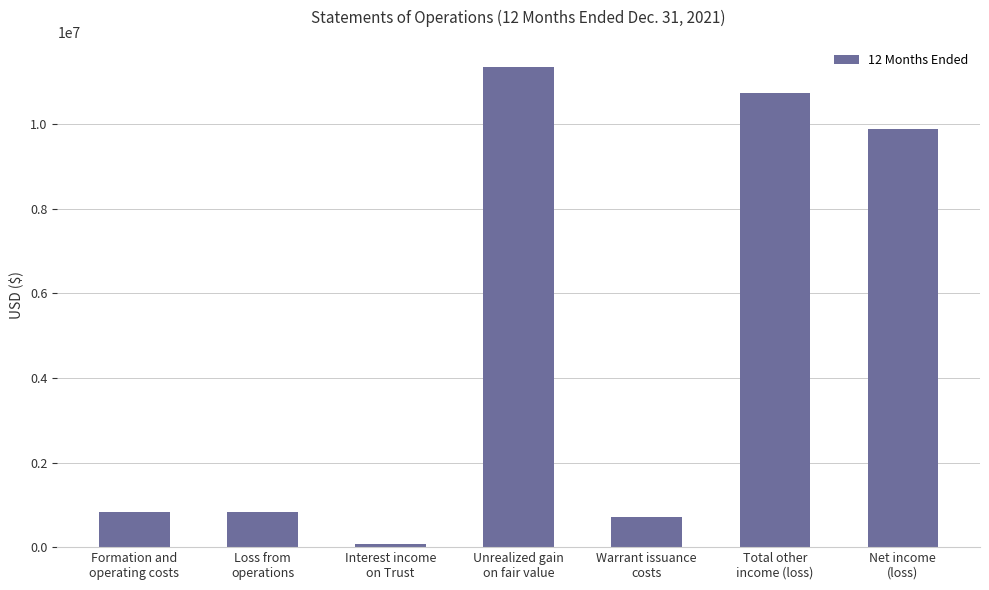

Reading right to left, what are all the values shown in this chart?

Net income
(loss)=9894031	Total other
income (loss)=10727087	Warrant issuance
costs=701643	Unrealized gain
on fair value=11359045	Interest income
on Trust=69685	Loss from
operations=833056	Formation and
operating costs=833056